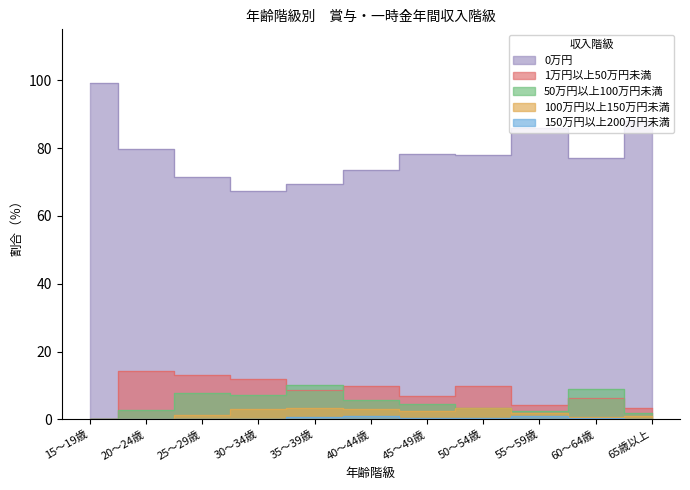

Which has a higher value, 35～39歳 or 45～49歳?

45～49歳